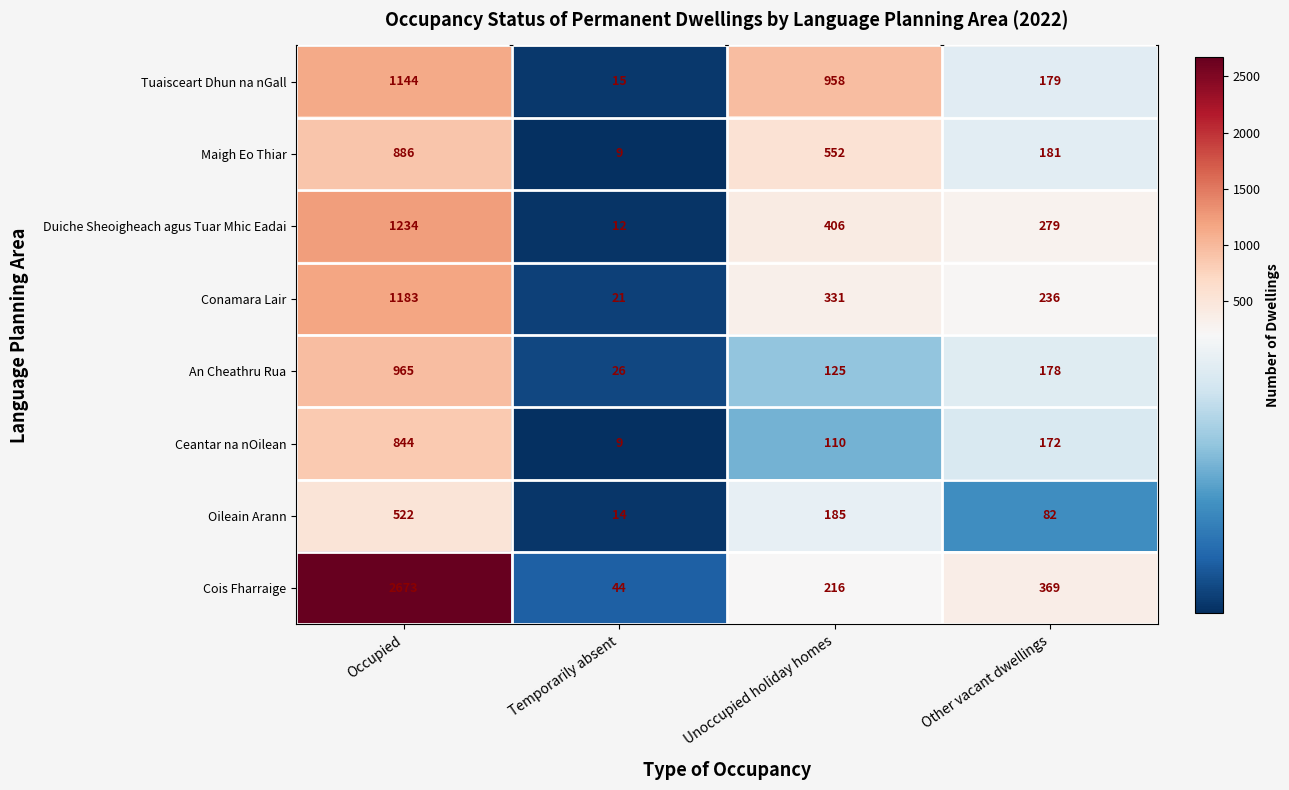

How many values in the Conamara Lair series are below 331?

2